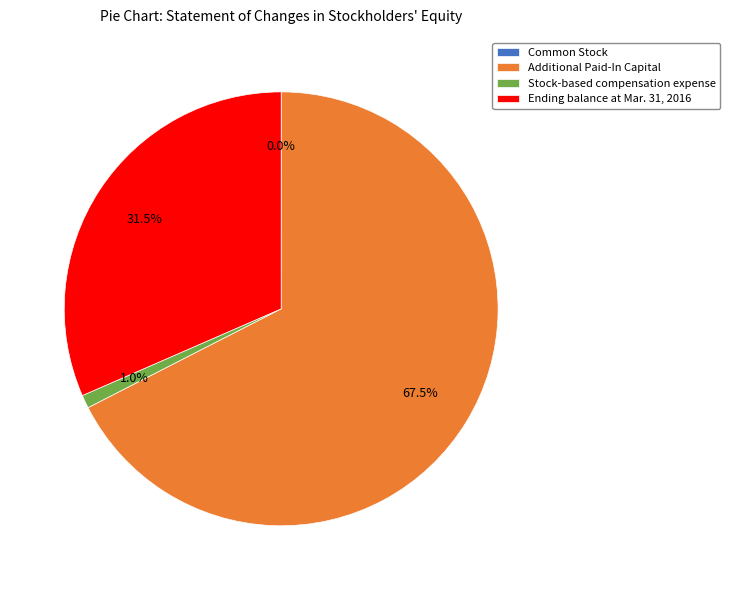

Which has a higher value, Ending balance at Mar. 31, 2016 or Additional Paid-In Capital?

Additional Paid-In Capital